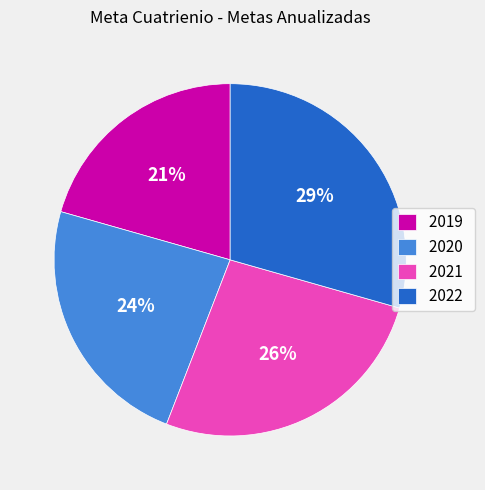

What is the ratio of the value at 2021 to the value at 2022?

0.9